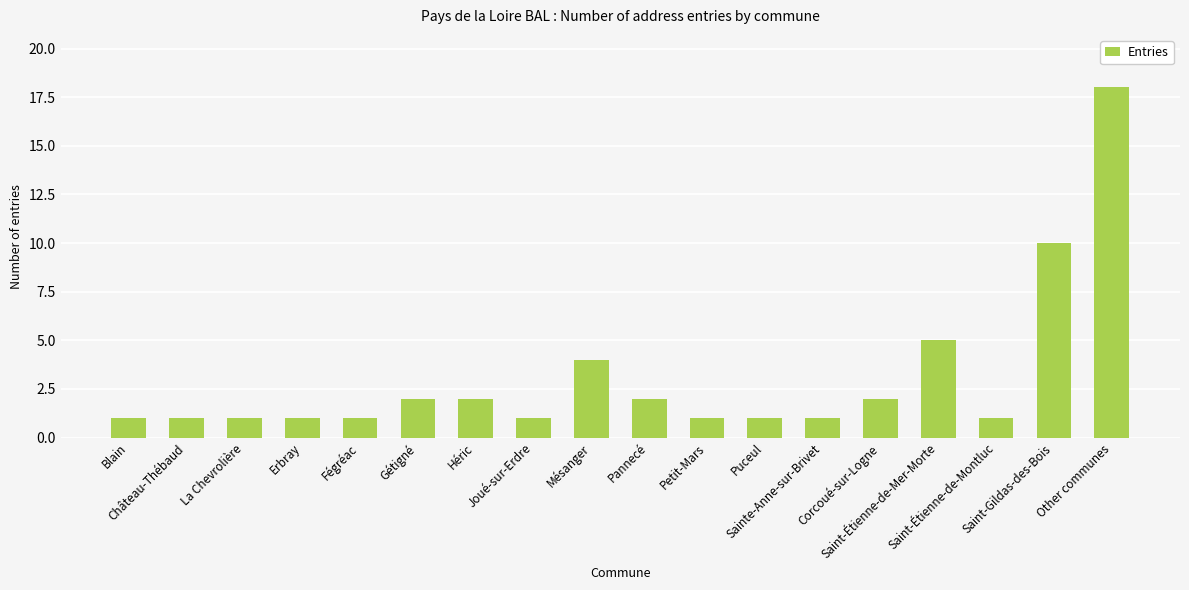

Does the chart contain stacked bars?

No